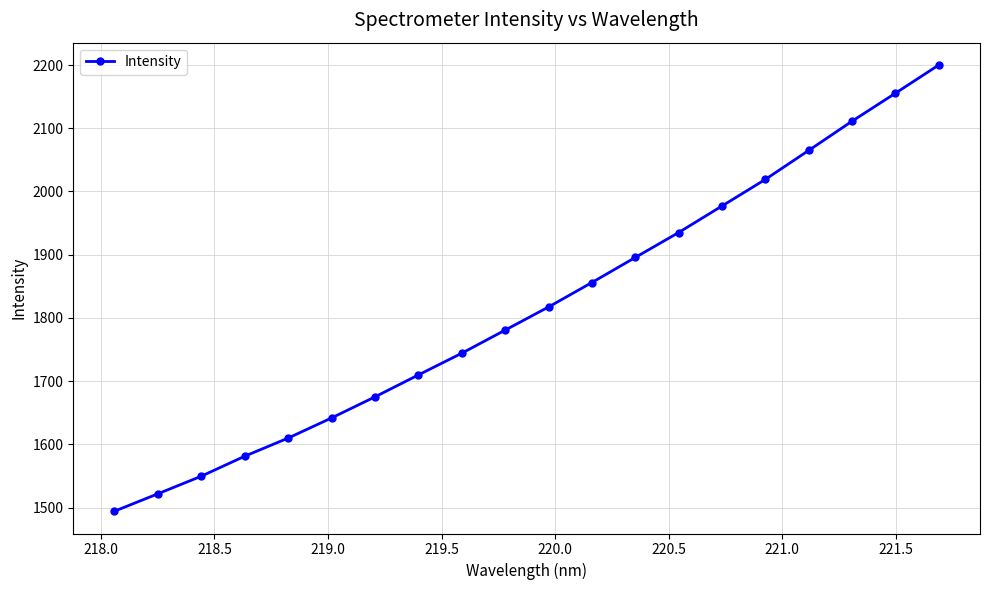

What is the average value?

1817.0